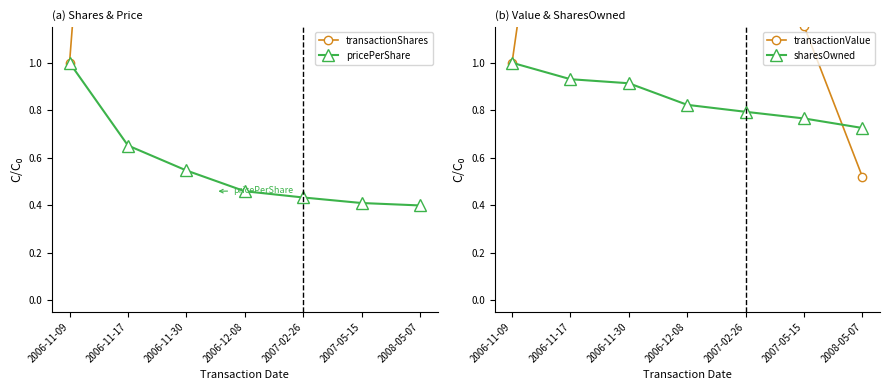

What is the value of the pricePerShare point at the 3rd from the left?

0.5